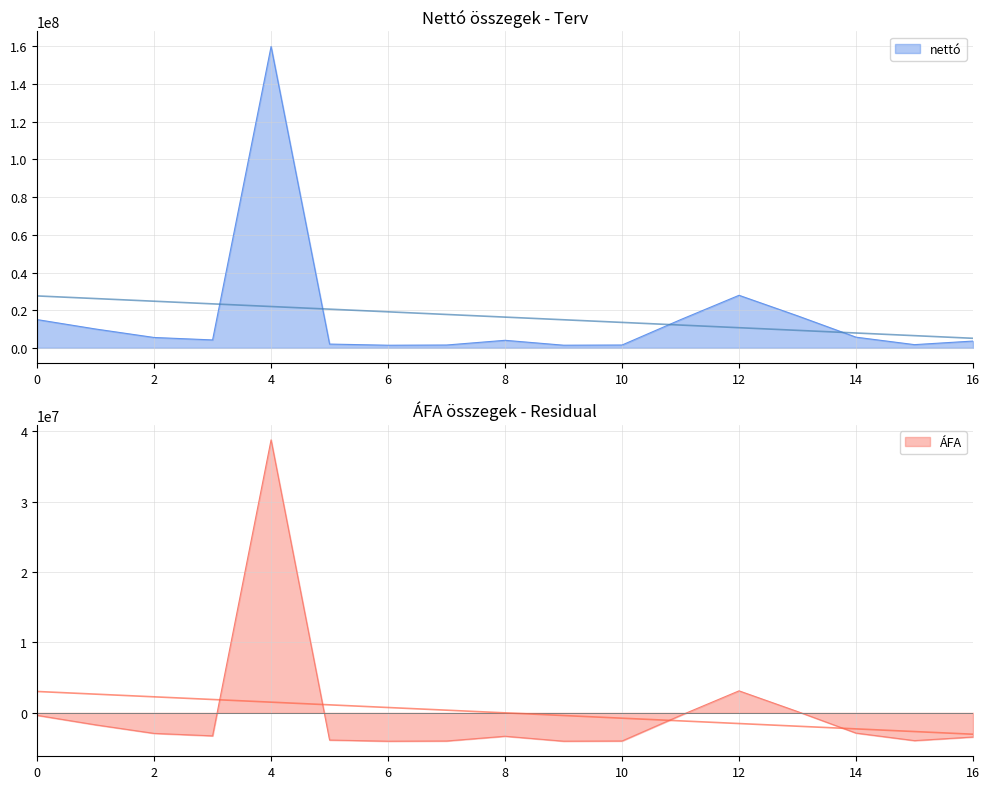

At Koppány u. terv, list the series in order from smallest to largest.

ÁFA, nettó